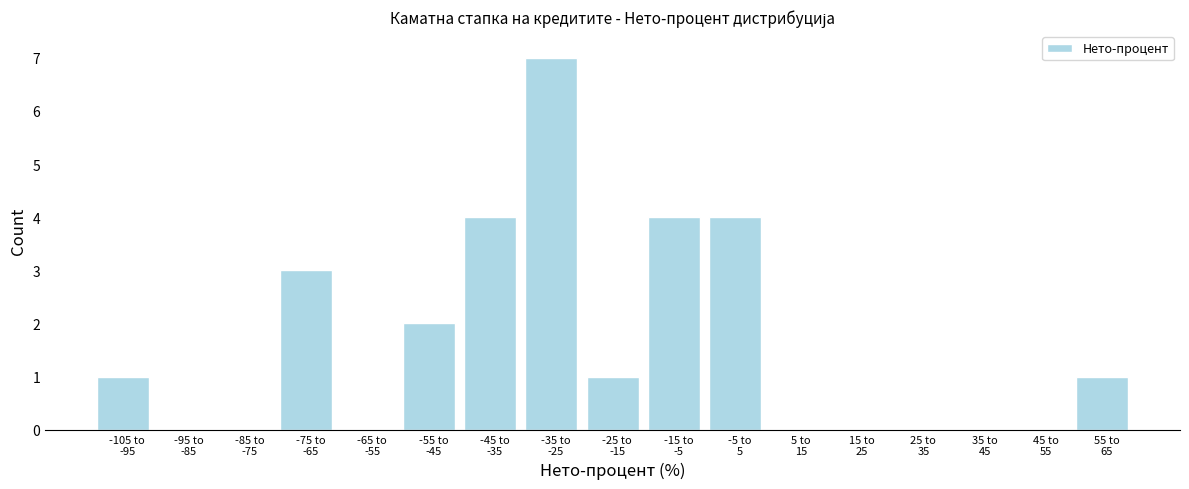

Are the bars horizontal?

No